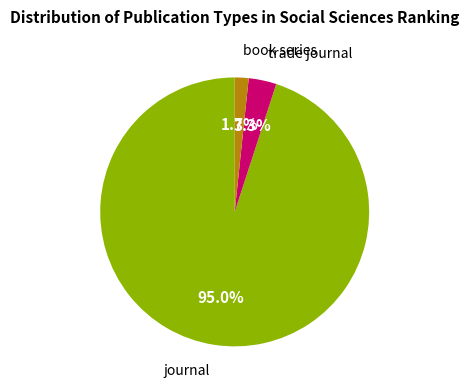

Does any single category account for the majority?

Yes